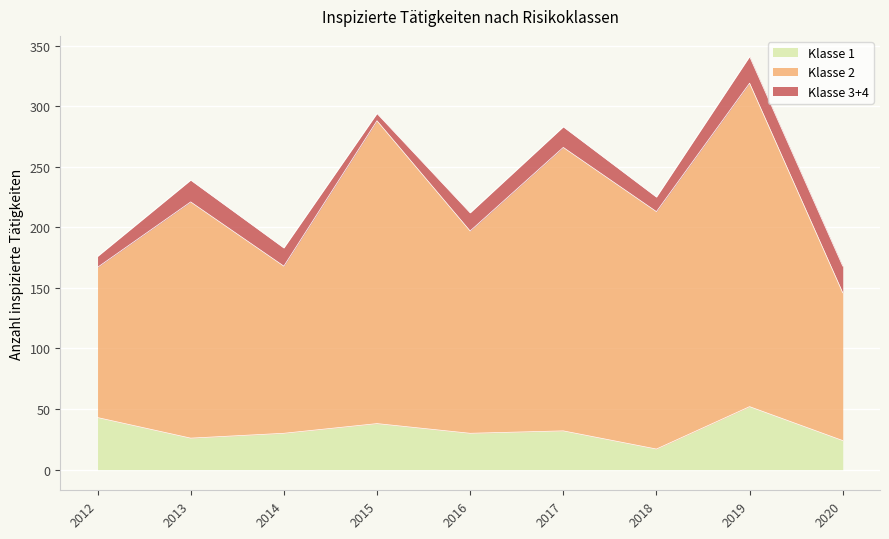

What is the lowest value of the Klasse 1 series?

17